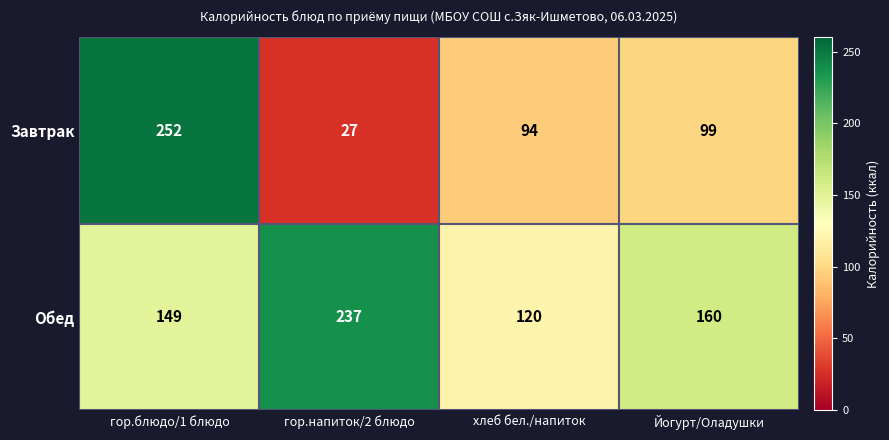

Reading left to right, what are all the values shown in this chart?

Завтрак: гор.блюдо/1 блюдо=252	гор.напиток/2 блюдо=27	хлеб бел./напиток=94	Йогурт/Оладушки=99
Обед: гор.блюдо/1 блюдо=149	гор.напиток/2 блюдо=237	хлеб бел./напиток=120	Йогурт/Оладушки=160